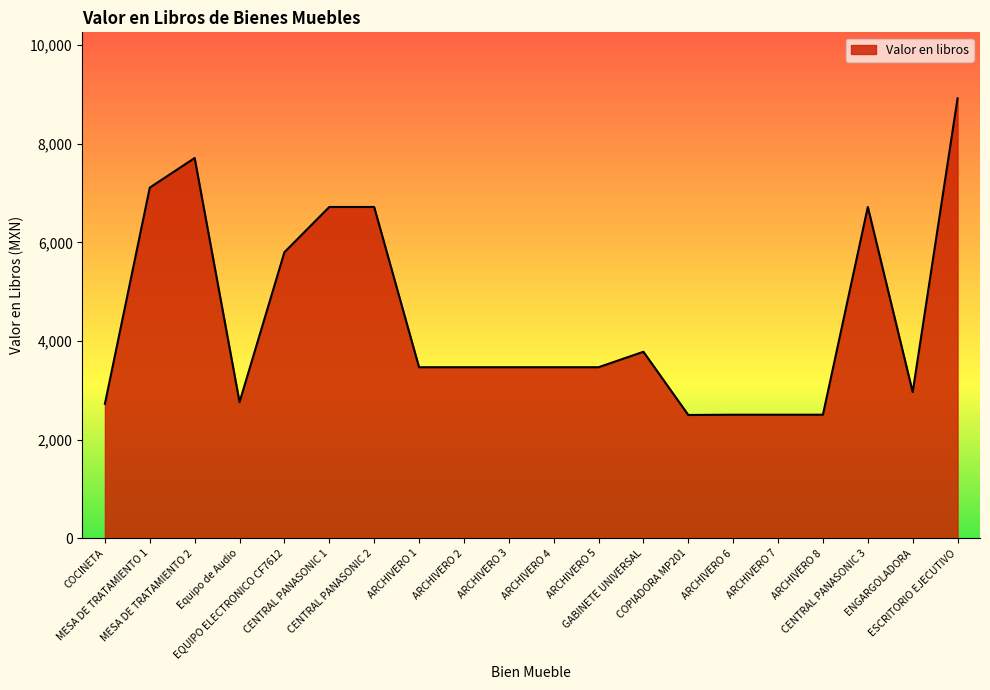

At which label does the data first exceed 3468?

MESA DE TRATAMIENTO 1